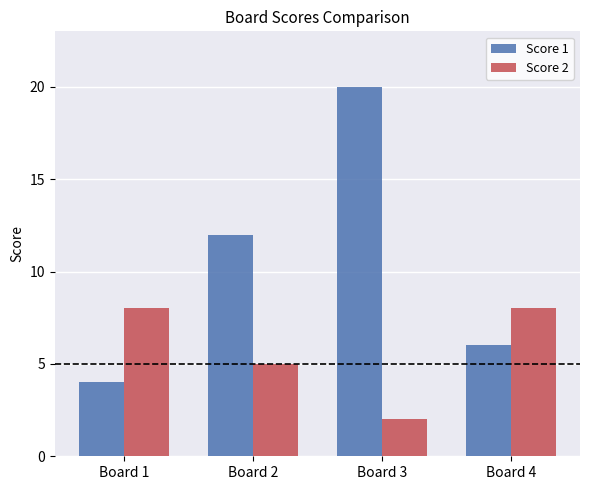

Which series has the widest spread of values?

Score 1